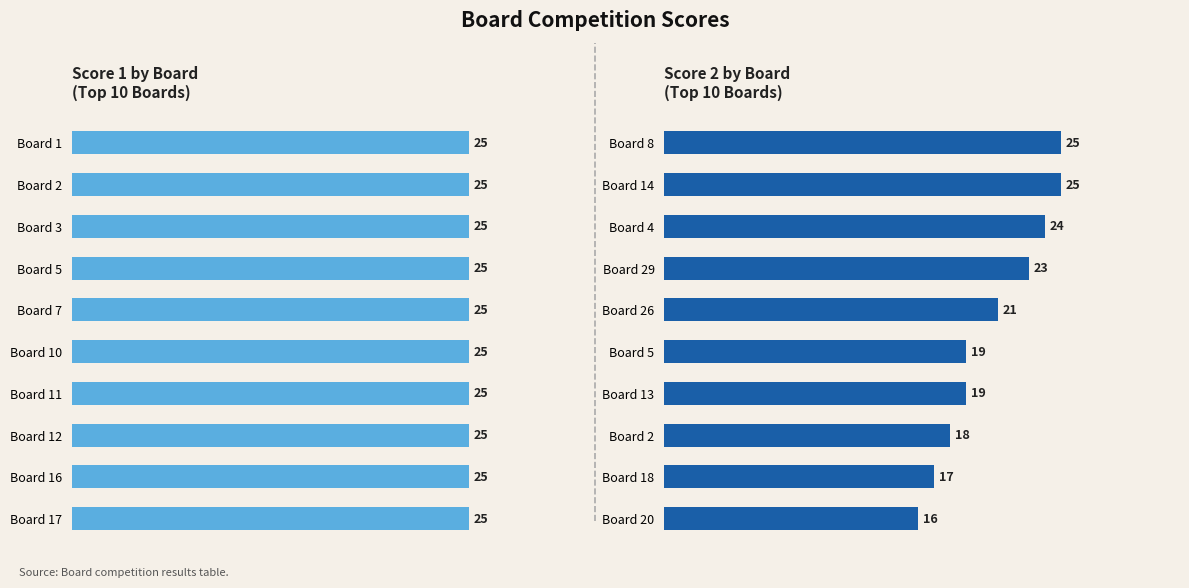

What position from the right is 25?

5